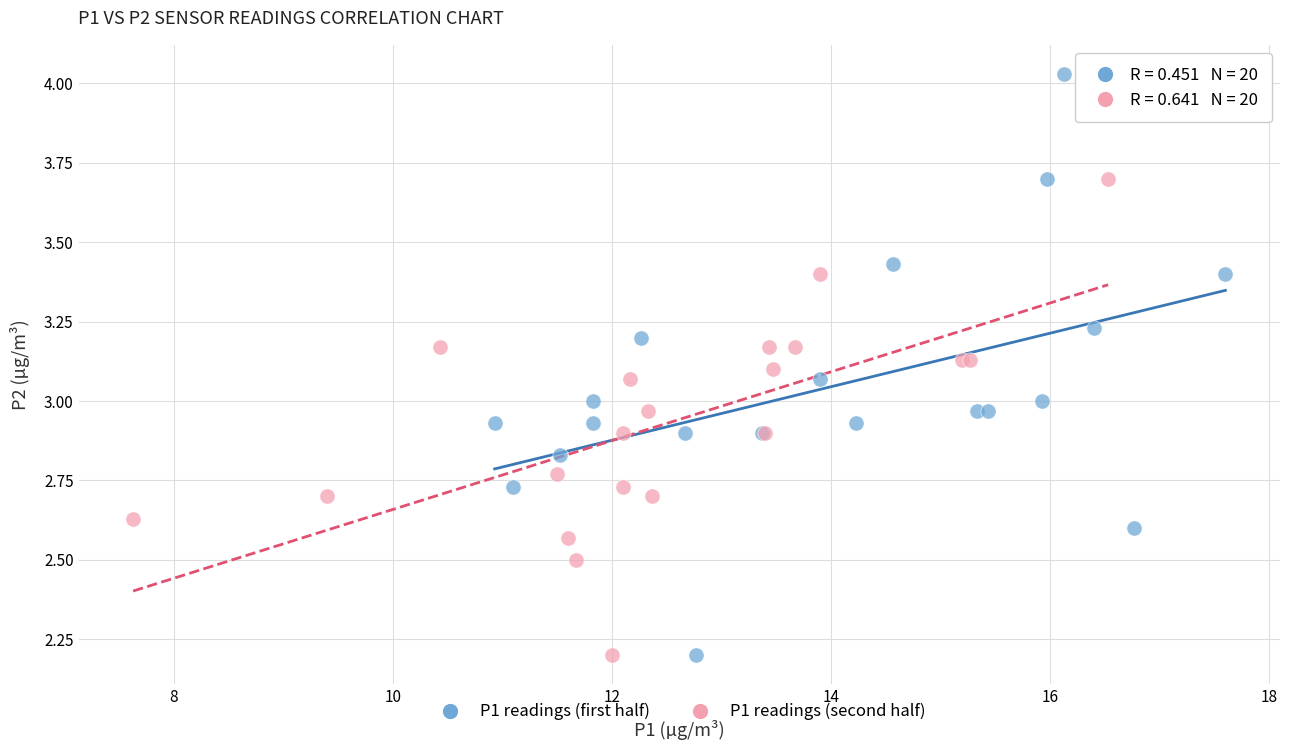

Which series has the largest Y range (max minus min)?

P1 readings (first half)